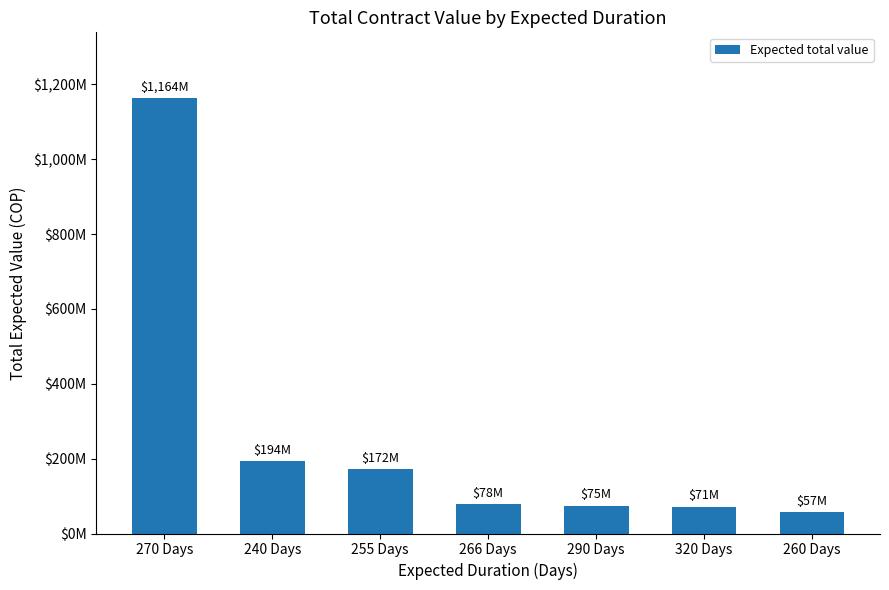

At which category does the chart reach its peak across all series?

270 Days